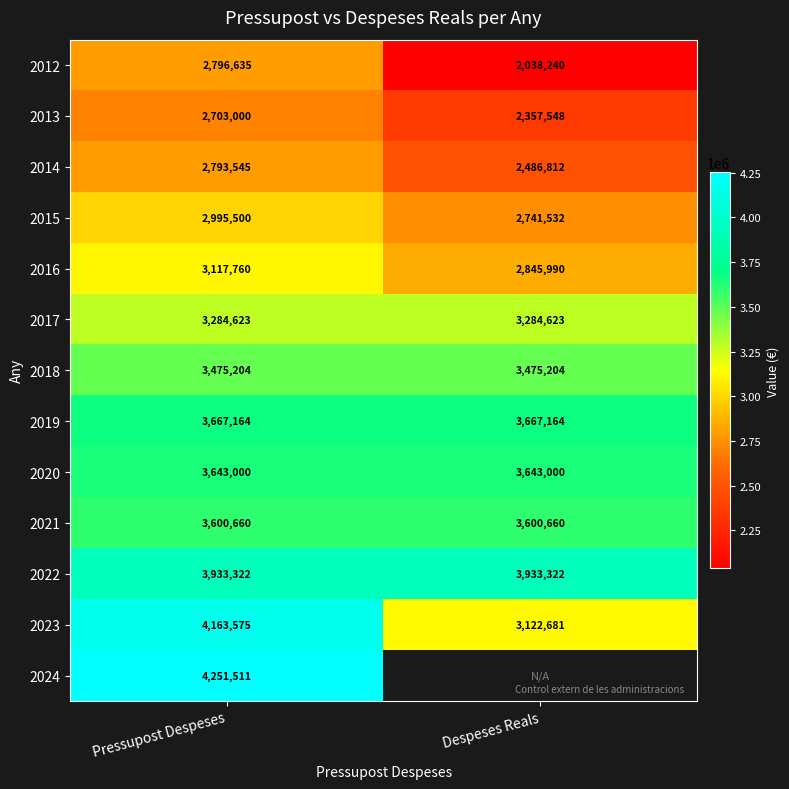

At which category is the sum across all series the highest?

Pressupost Despeses